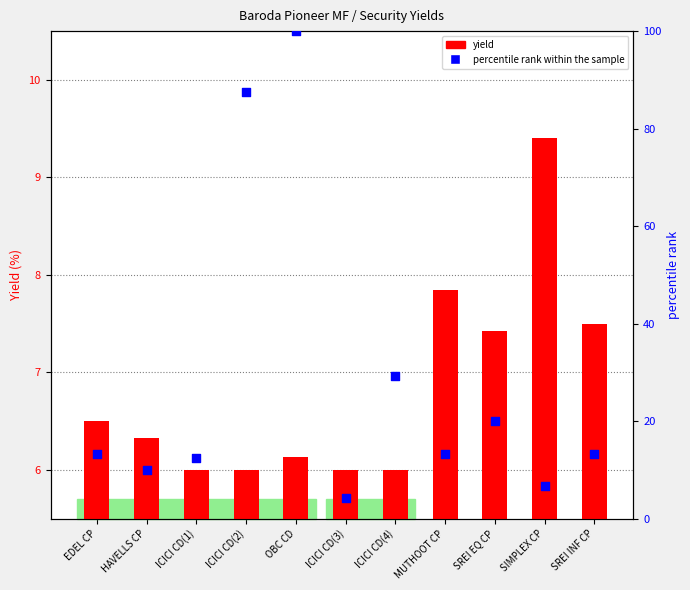

At which category is the sum across all series the highest?

OBC CD